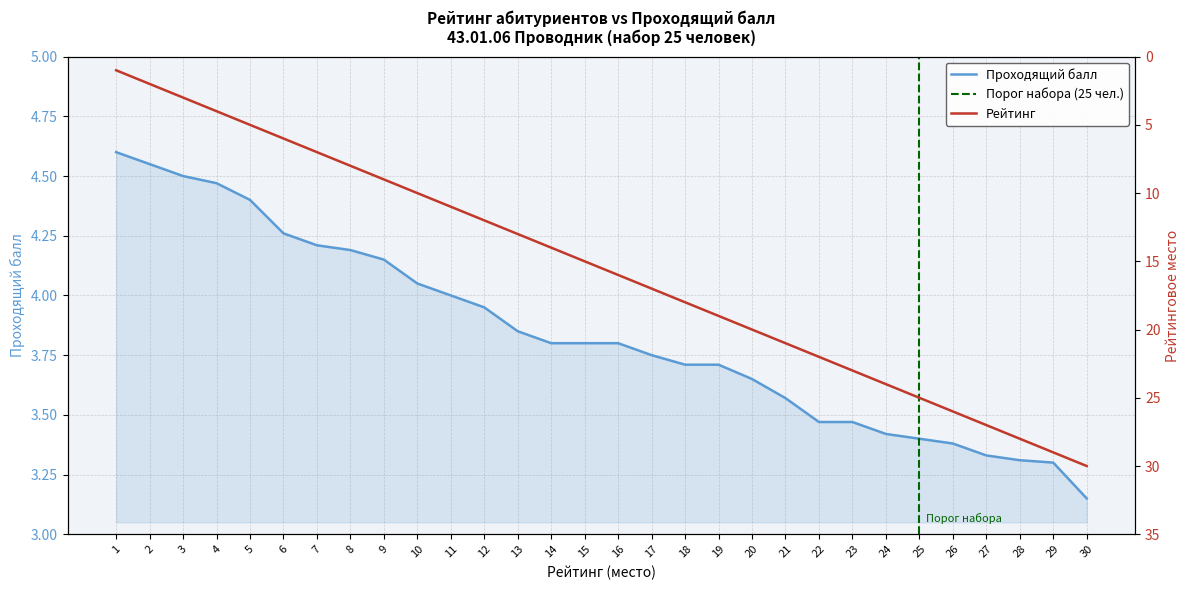

Rank the series by their average value, from lowest to highest.

Проходящий балл, Рейтинг